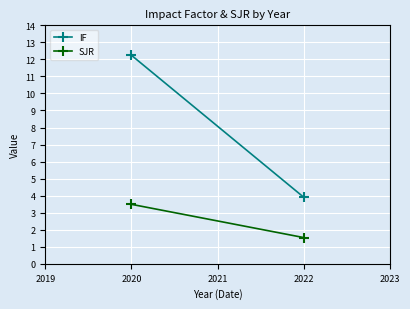

How many lines are shown in the chart?

2